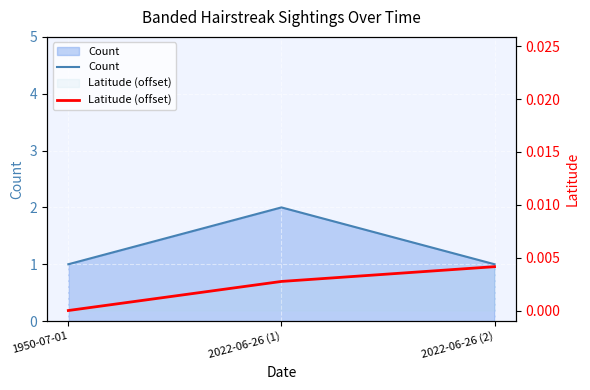

Reading left to right, extract all data points from this chart.

Count: 1.0	2.0	1.0
Latitude (offset): 0.0	0.0	0.0